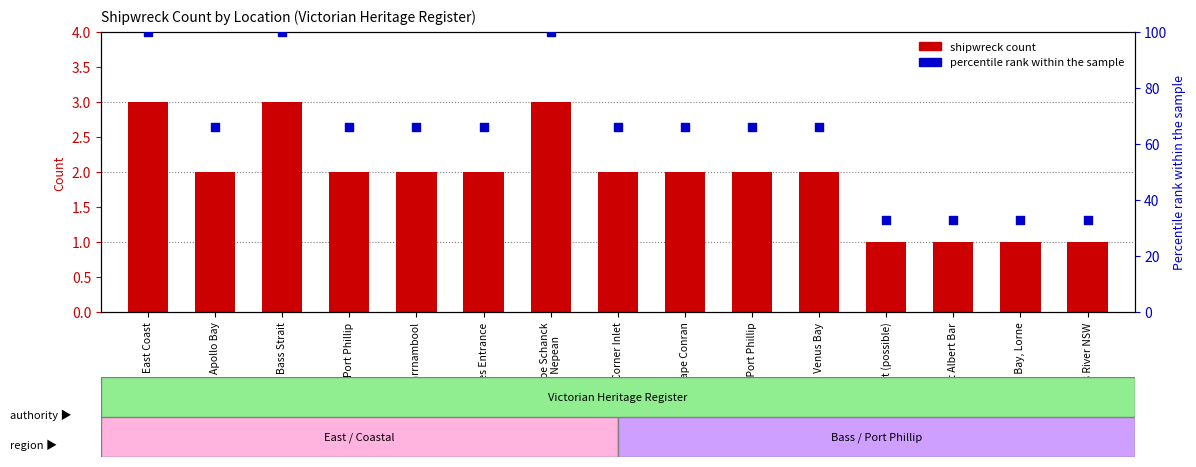

Which series reaches the maximum Y coordinate?

percentile rank within the sample